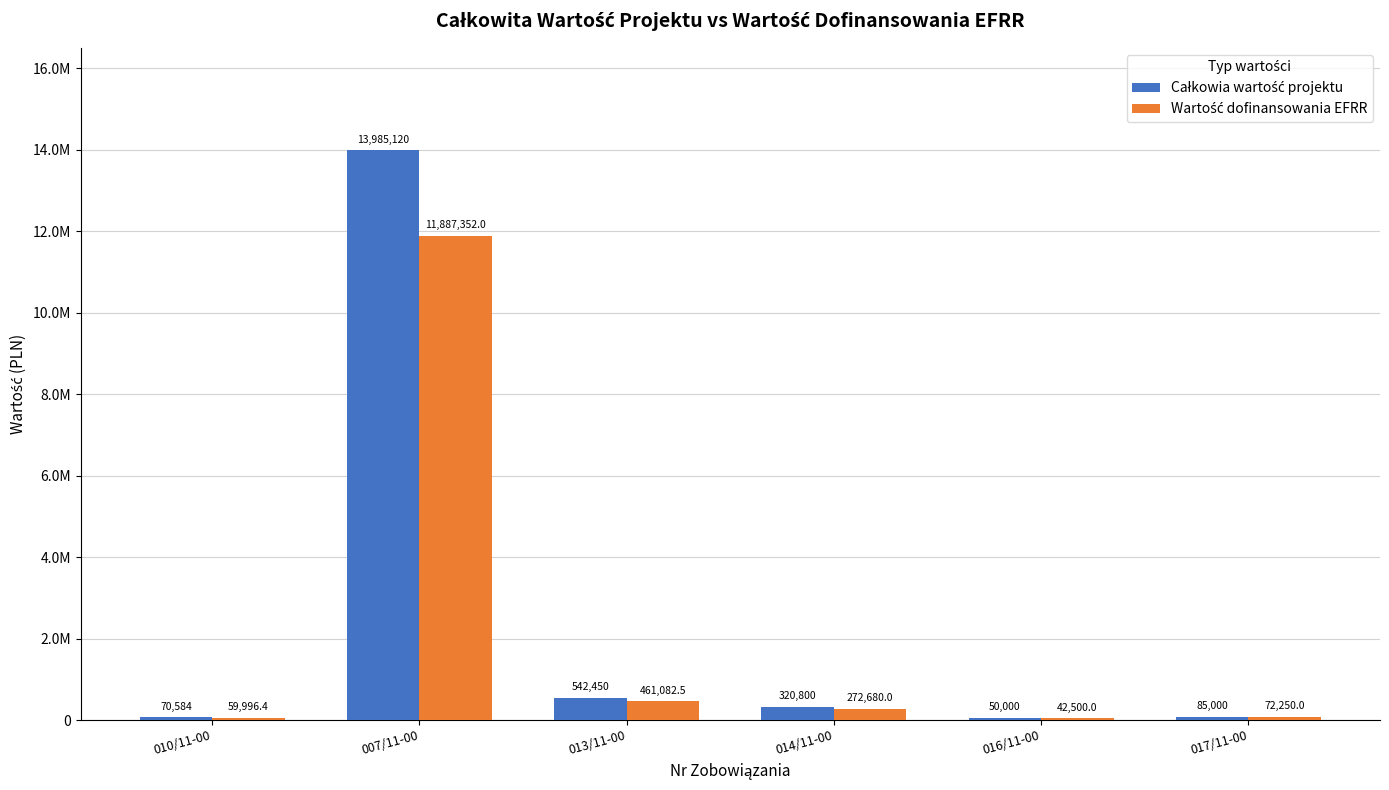

Reading right to left, list all the values displayed in this chart.

Całkowia wartość projektu: 017/11-00=85000.0	016/11-00=50000.0	014/11-00=320800.0	013/11-00=542450.0	007/11-00=13985120.0	010/11-00=70584.0
Wartość dofinansowania EFRR: 017/11-00=72250.0	016/11-00=42500.0	014/11-00=272680.0	013/11-00=461082.5	007/11-00=11887352.0	010/11-00=59996.4